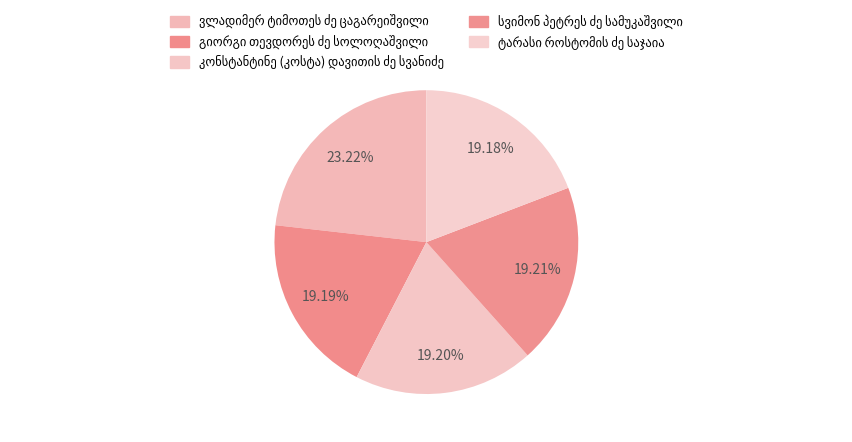

To the nearest percent, what portion does ვლადიმერ ტიმოთეს ძე ცაგარეიშვილი represent?

23%